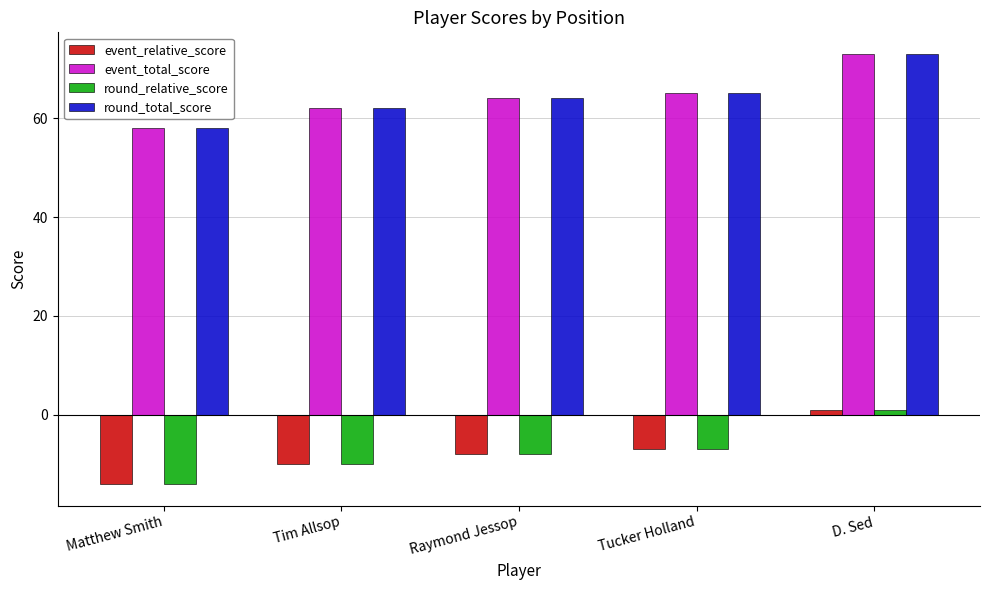

At how many categories does at least one series exceed 2?

5